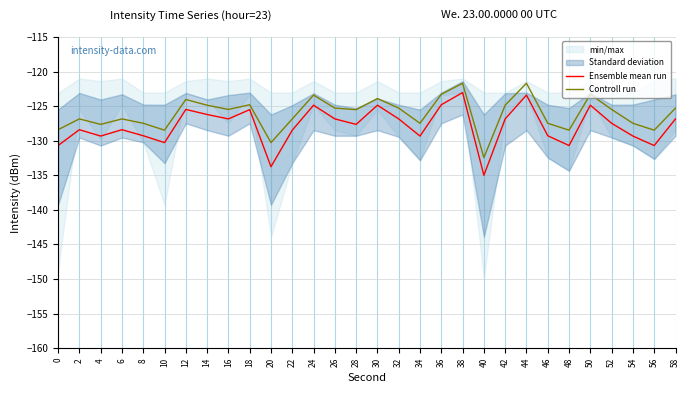

At which category is the sum across all series the highest?

38